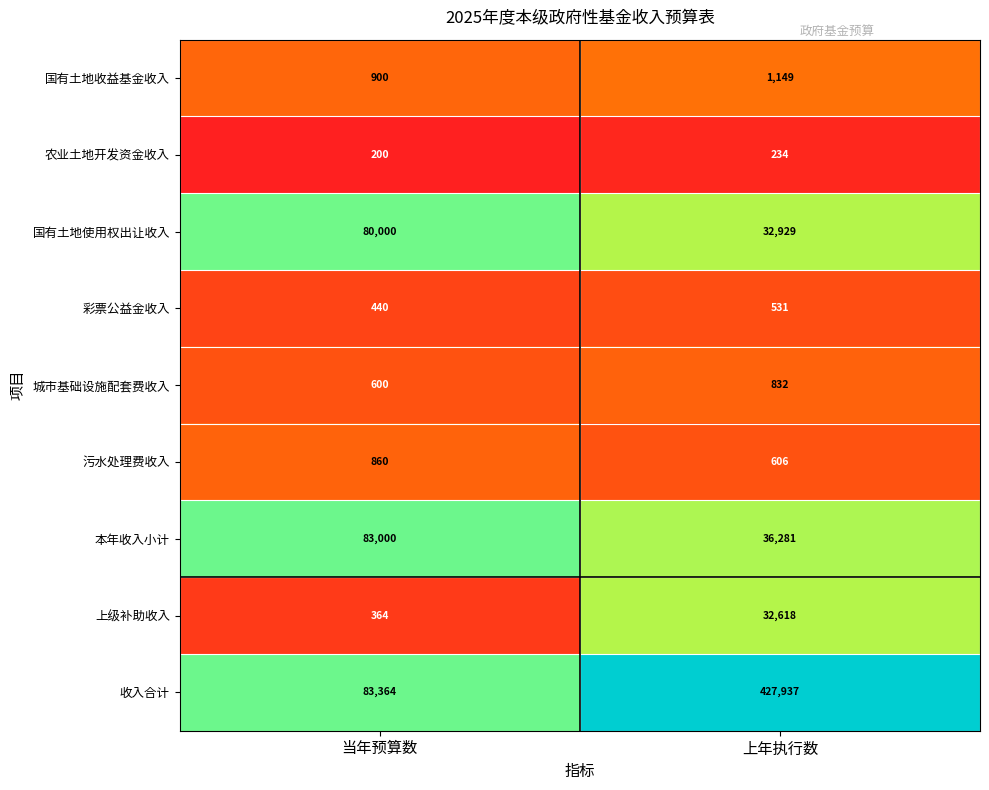

At which category is the sum across all series the highest?

上年执行数